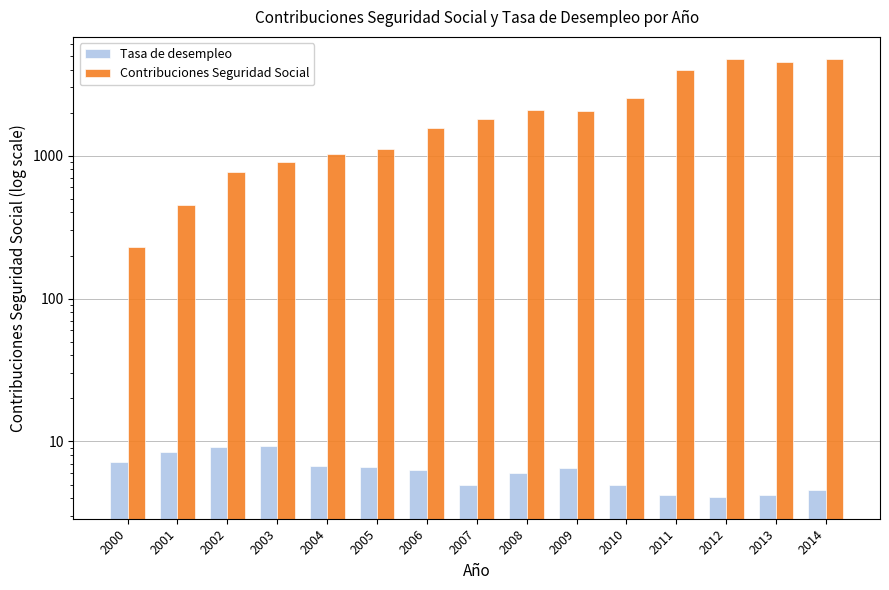

What is the difference between the maximum and minimum values in the Tasa de desempleo series?

5.2